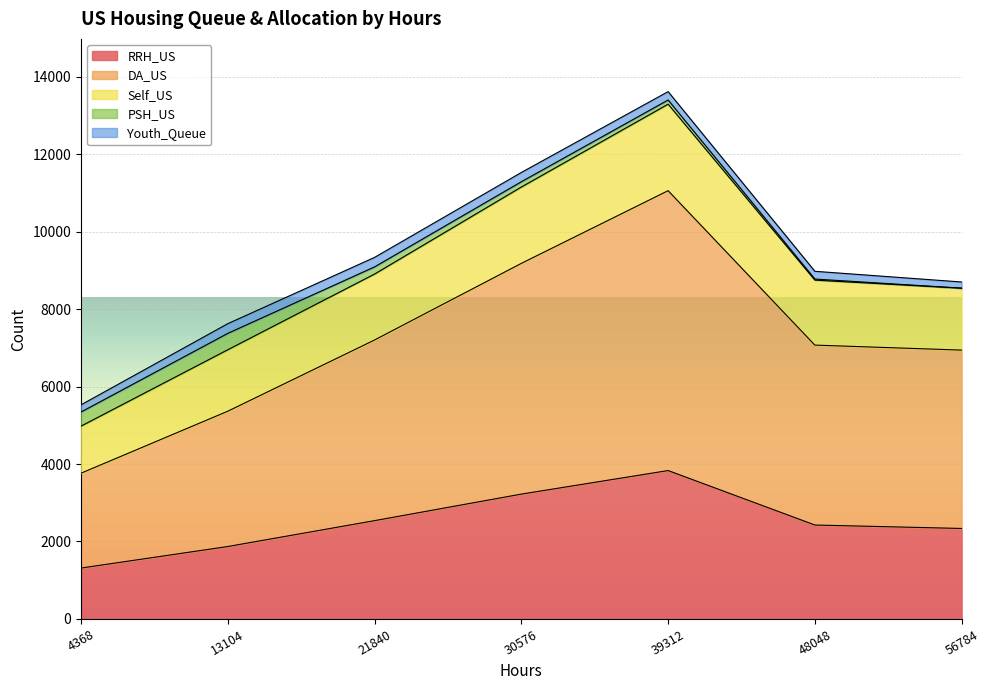

At which label does RRH_US first exceed 2425?

21840